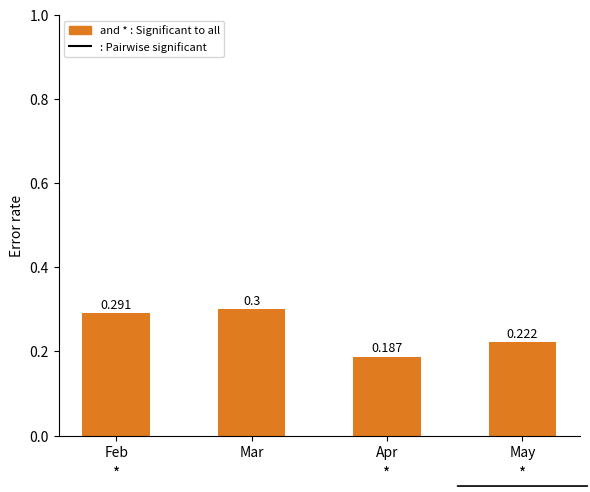

How many bars are there in total?

4